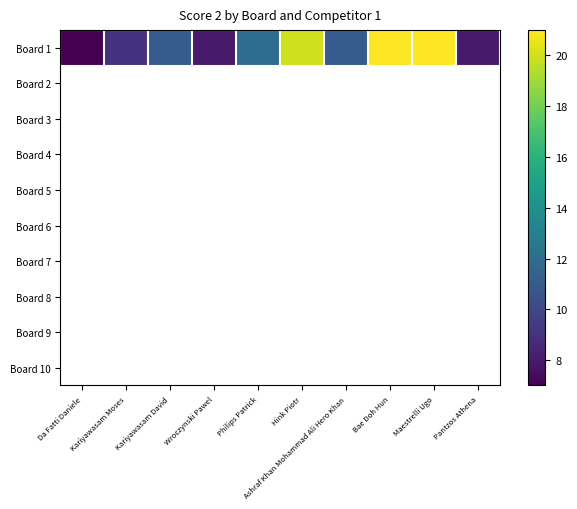

The value at Wroczynski Pawel is 8. True or false?

True